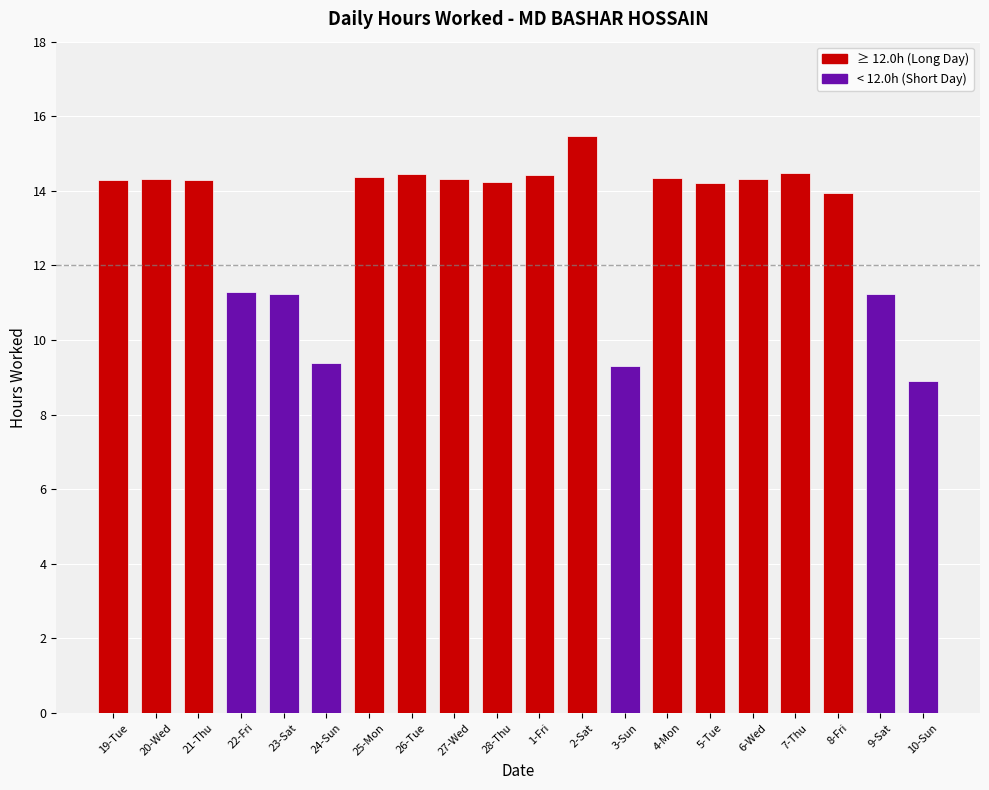

Which has a higher value, 27-Wed or 24-Sun?

27-Wed